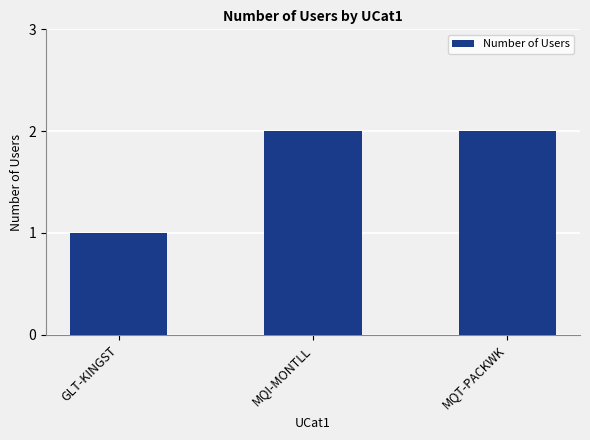

How many data points are less than 2?

1